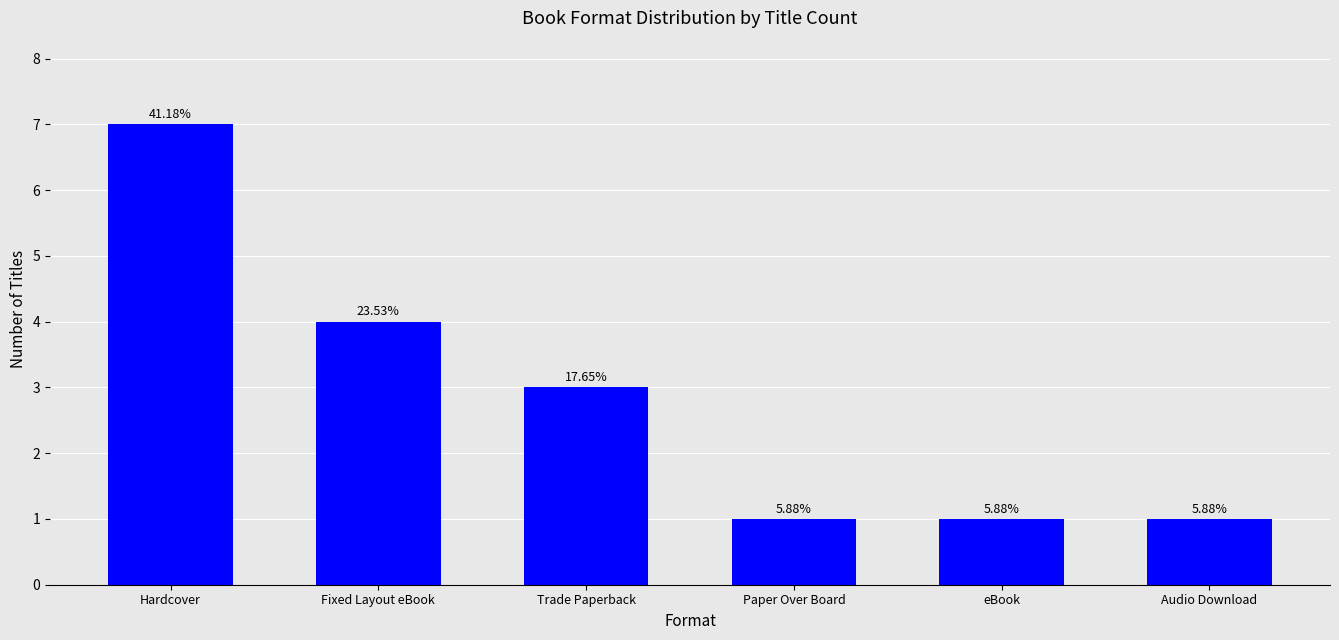

What is the minimum value shown in the chart?

1